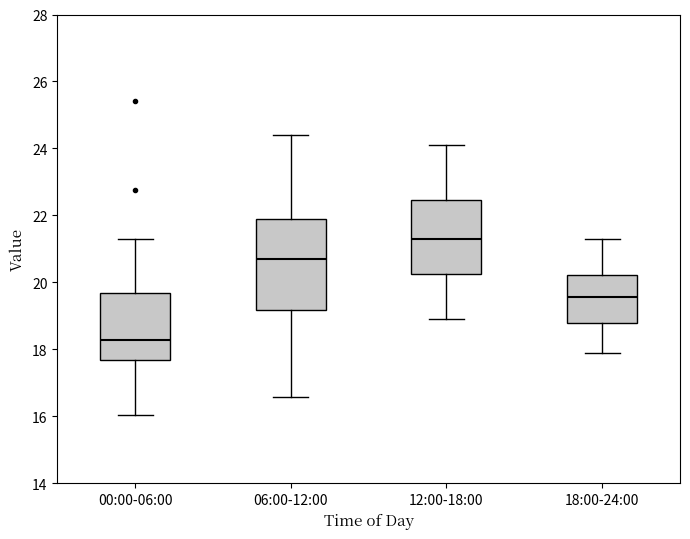

Reading left to right, transcribe this box plot: for each box, give where its median line is, the range the box spans, and where its two whiskers end, as read against the y-axis. The values are not printed on the chart, so give them approximately, as read against the axis.

00:00-06:00: median 18.2, box 17.6 to 19.6, whiskers 16.0 to 21.4
06:00-12:00: median 20.6, box 19.2 to 22.0, whiskers 16.6 to 24.4
12:00-18:00: median 21.4, box 20.2 to 22.4, whiskers 19.0 to 24.2
18:00-24:00: median 19.6, box 18.8 to 20.2, whiskers 18.0 to 21.4